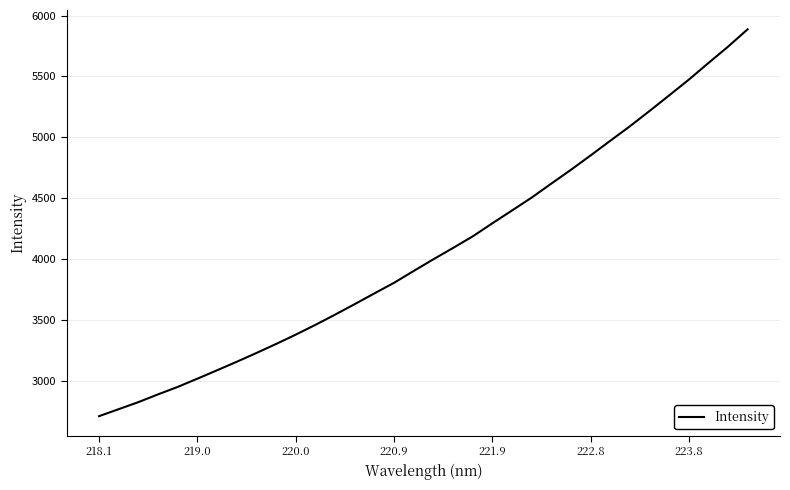

Does the chart display data point markers on the line(s)?

No